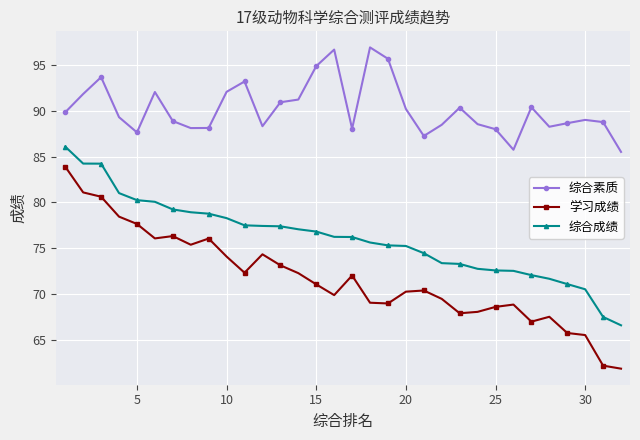

How many distinct data groups are displayed?

3